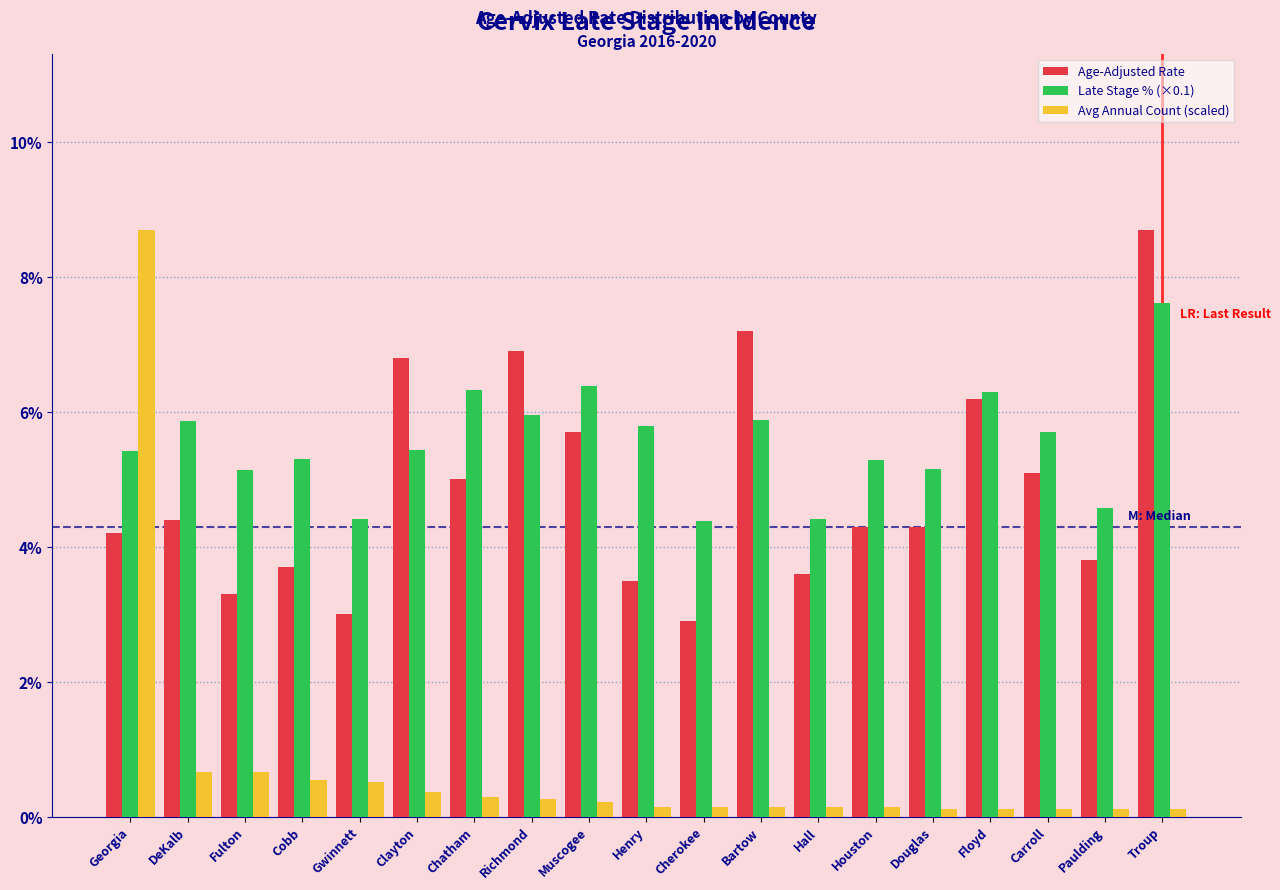

What is the difference between the second highest and second lowest values in the Late Stage % (×0.1) series?

2.0